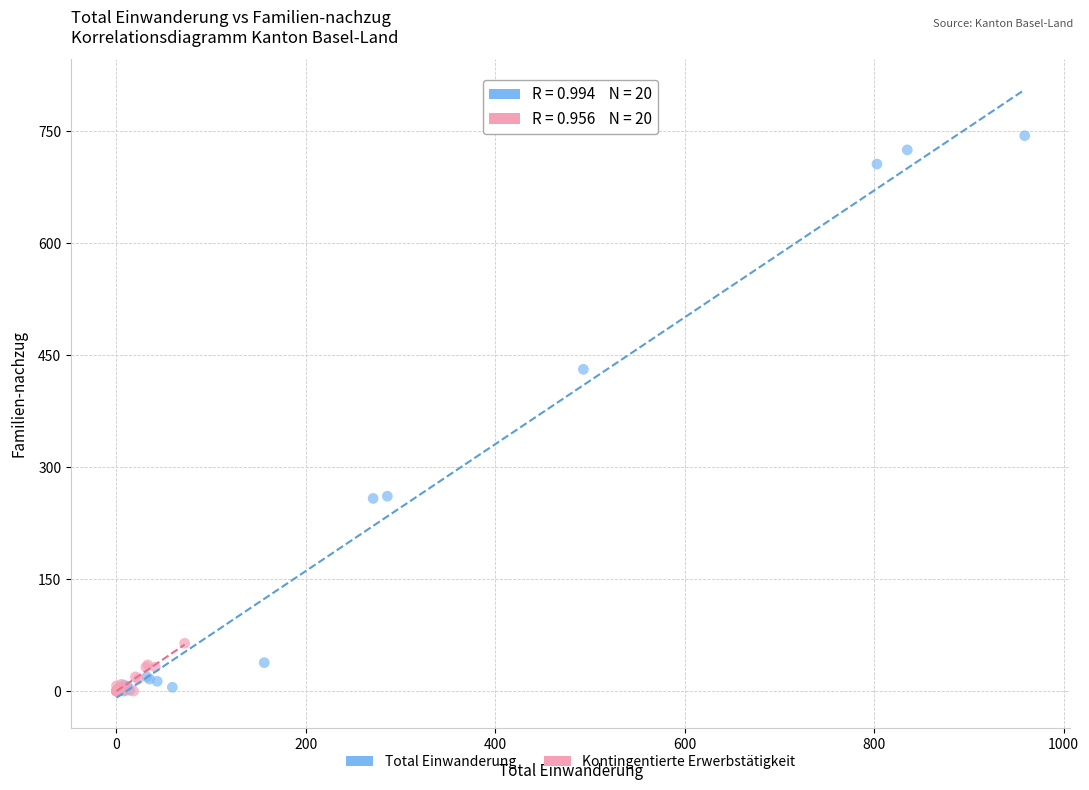

Which series contains the highest Y value?

Total Einwanderung